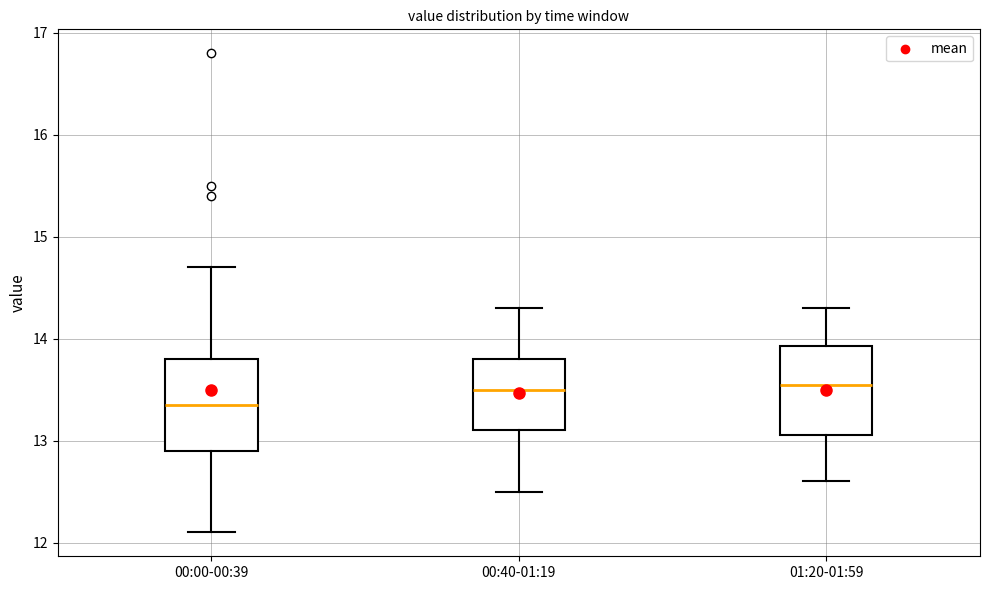

Reading left to right, read every box against the y-axis: the position of its median line, the range the box covers, and the ends of its whiskers. The values are not printed on the chart, so give them approximately, as read against the axis.

00:00-00:39: median 13.4, box 12.9 to 13.8, whiskers 12.1 to 14.7
00:40-01:19: median 13.5, box 13.1 to 13.8, whiskers 12.5 to 14.3
01:20-01:59: median 13.6, box 13.1 to 13.9, whiskers 12.6 to 14.3